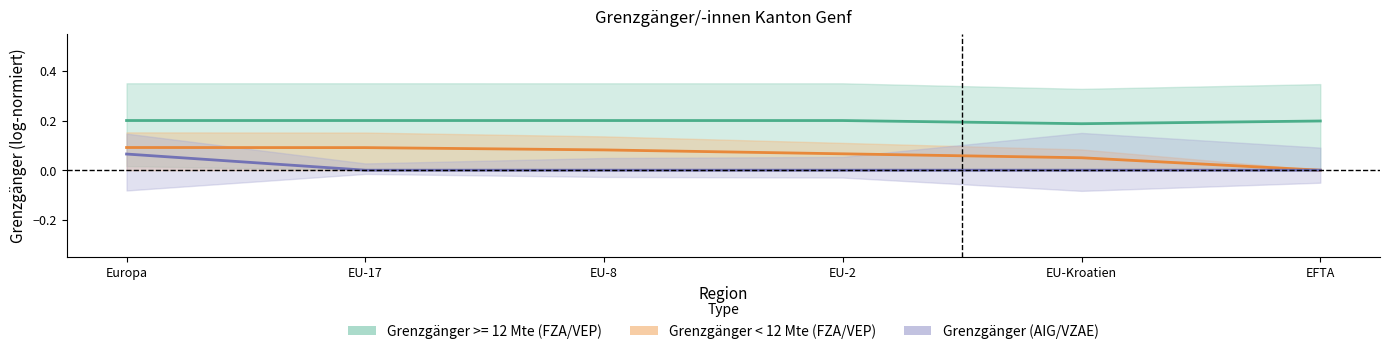

Which series changed the most between EU-8 and EU-Kroatien?

Grenzgänger < 12 Mte (FZA/VEP)